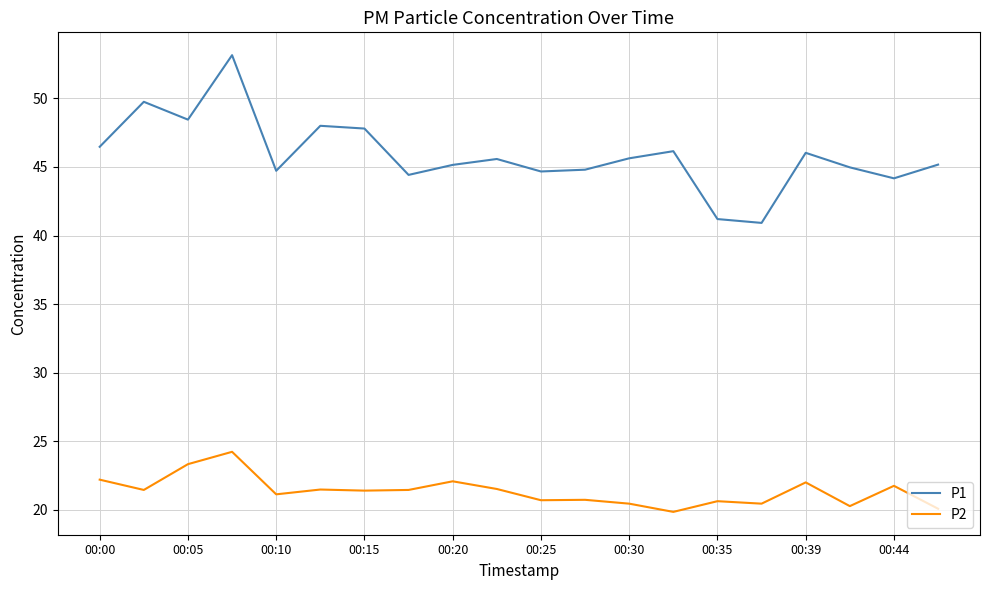

What is the smallest value displayed?

19.9